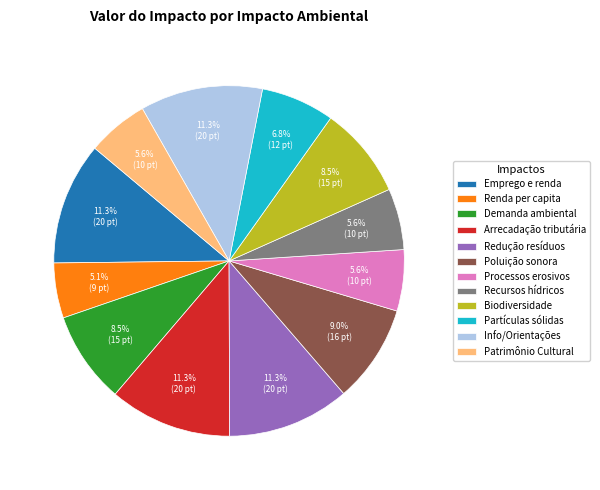

Which has a higher value, Redução resíduos or Poluição sonora?

Redução resíduos